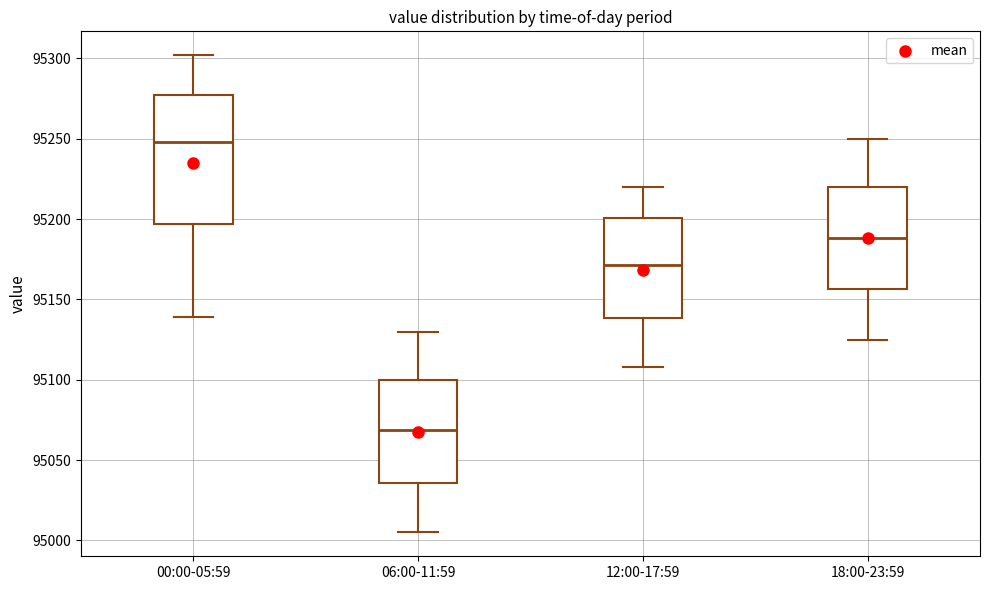

Comparing the boxes themselves (not the whiskers), which one is the tallest?

00:00-05:59